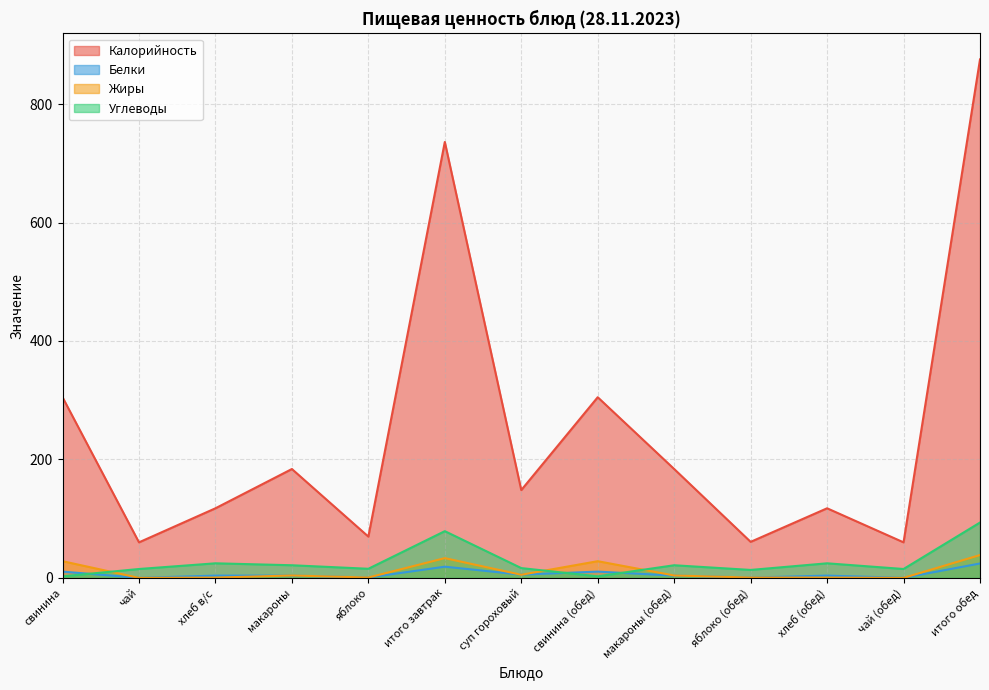

How many data points in Калорийность are above 148?

7